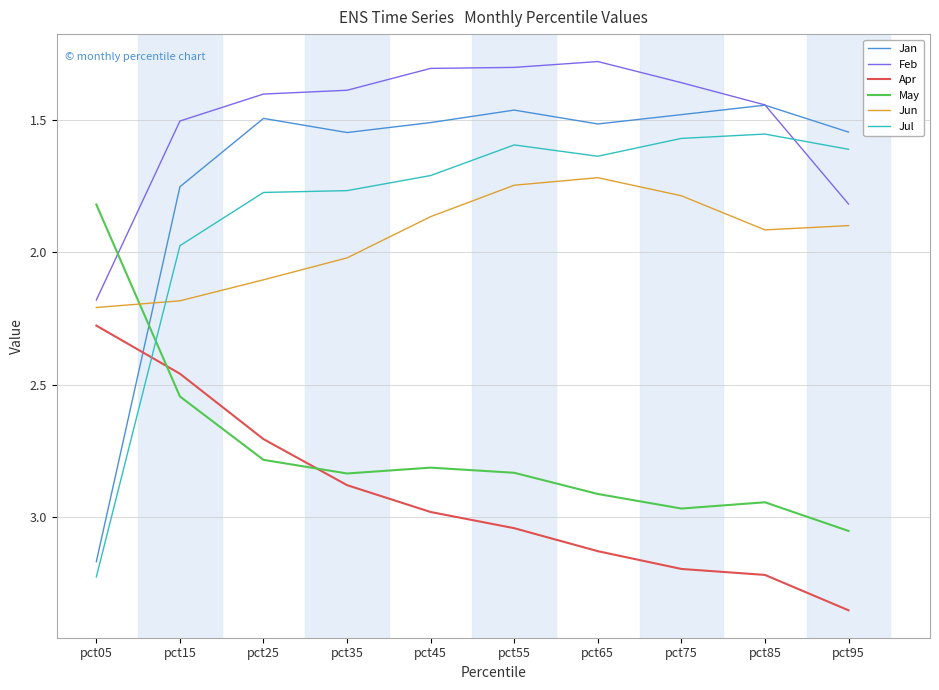

Is it true that Jul equals 3.0 at pct15?

False